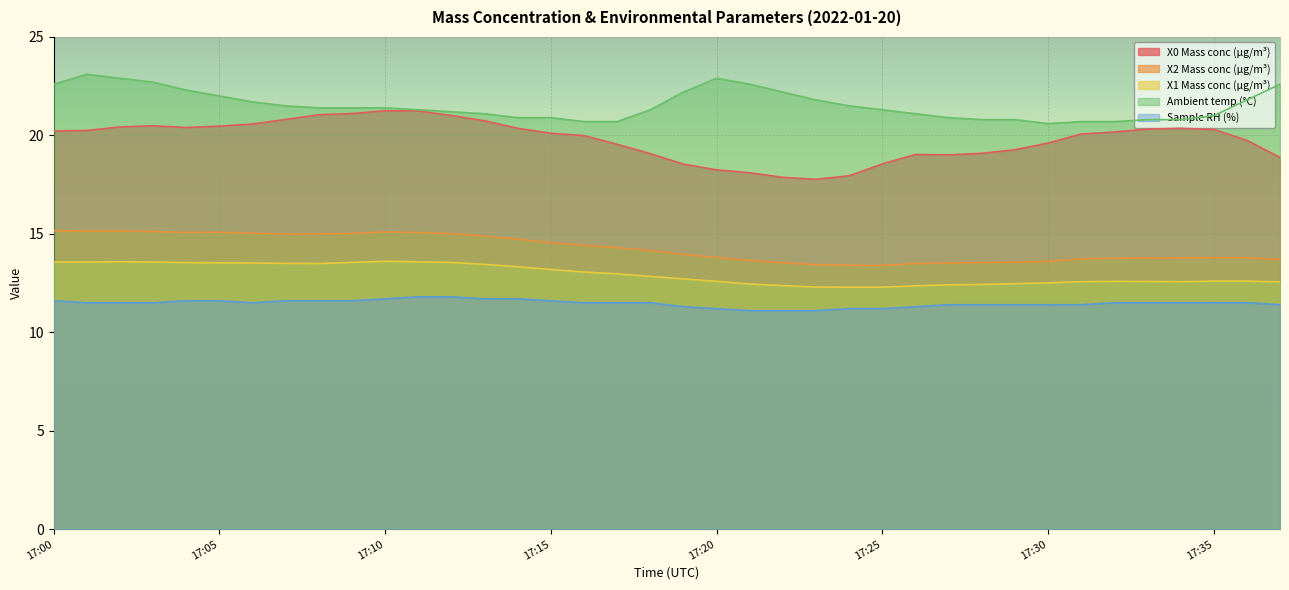

True or false: X2 Mass conc (μg/m³) and X1 Mass conc (μg/m³) intersect in this chart.

False